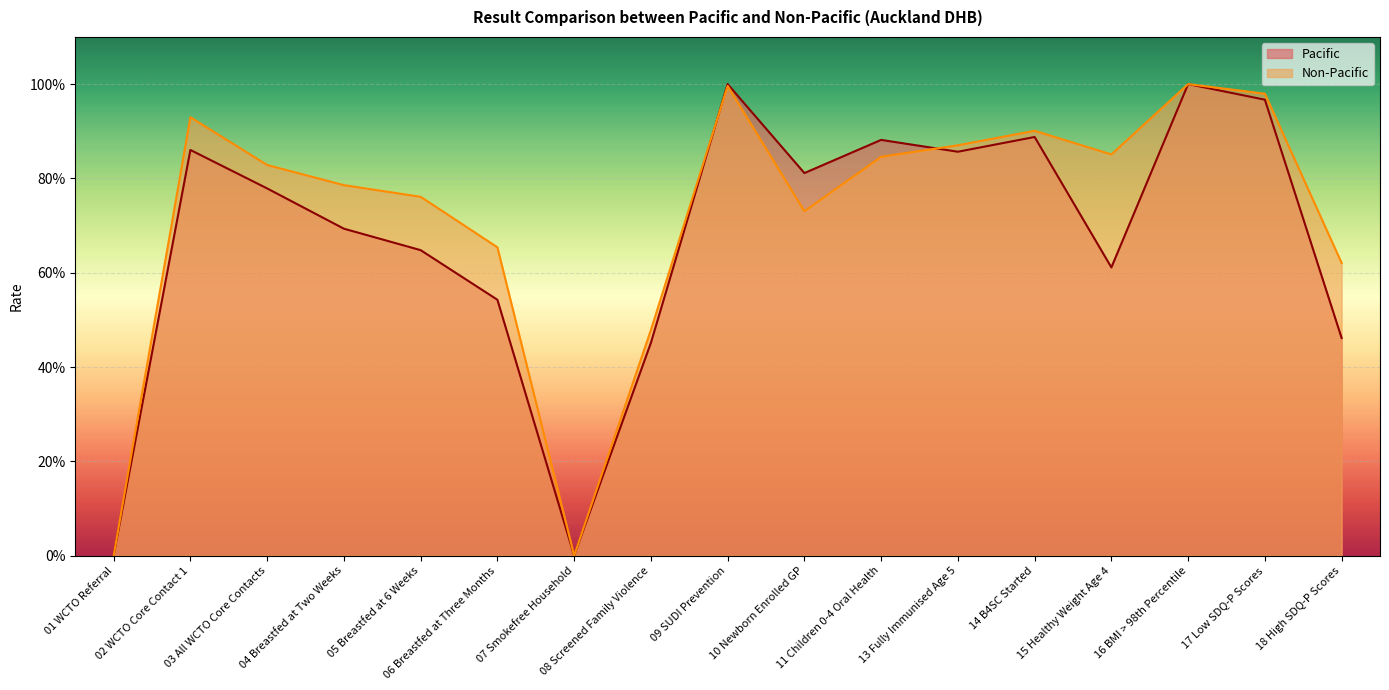

True or false: Non-Pacific and Pacific cross at least once.

True